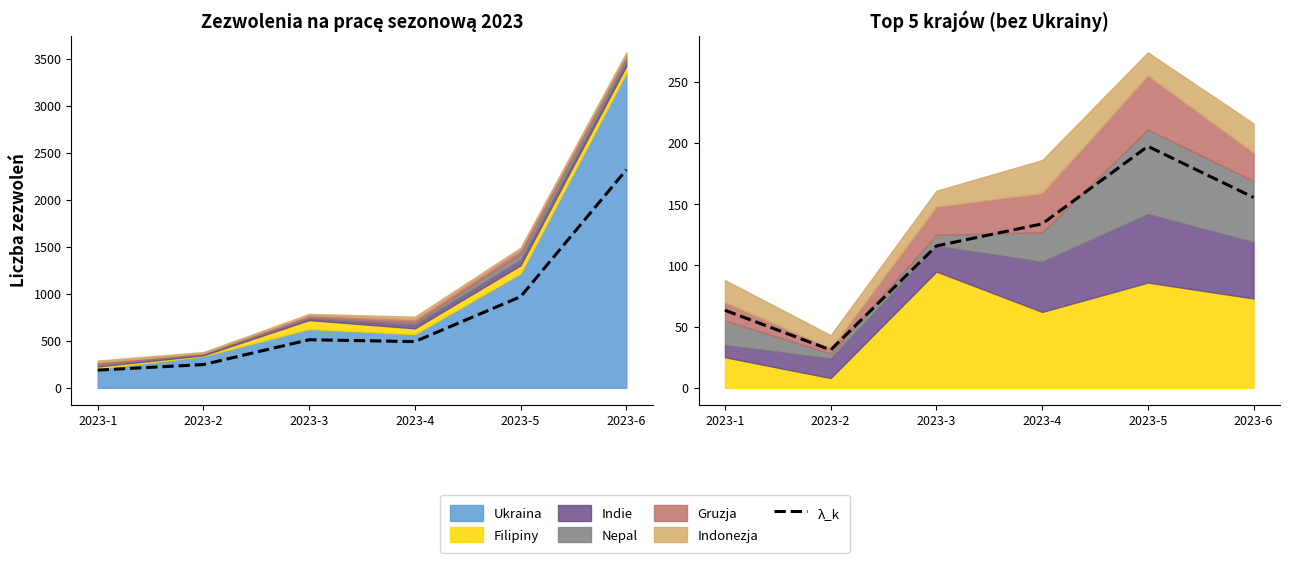

Which has a higher value, 2023-1 or 2023-3?

2023-3